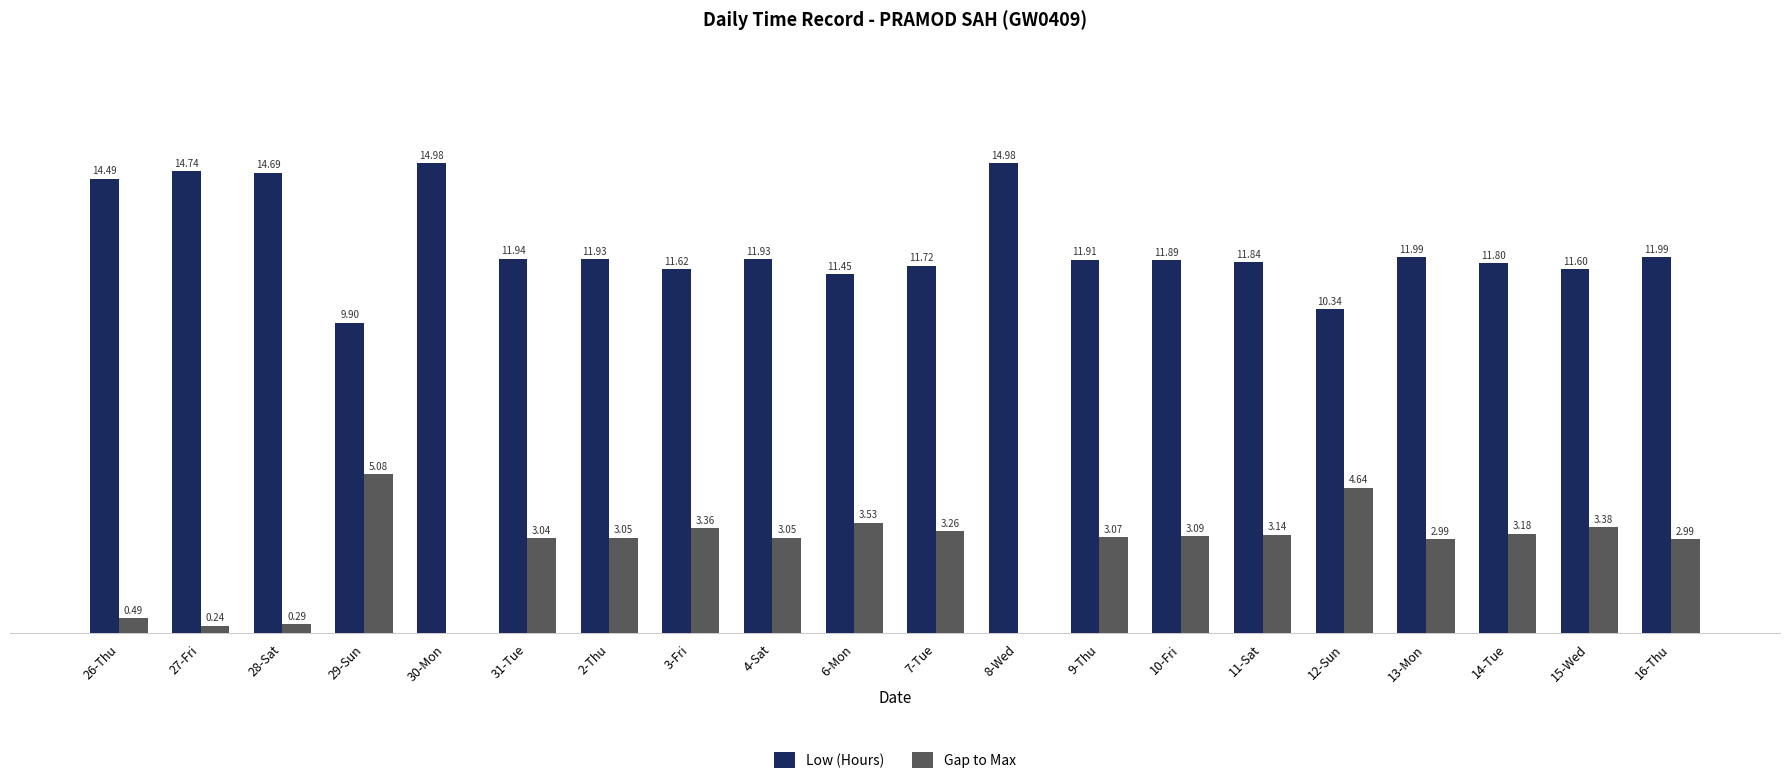

Which series has the largest total across all categories?

Low (Hours)